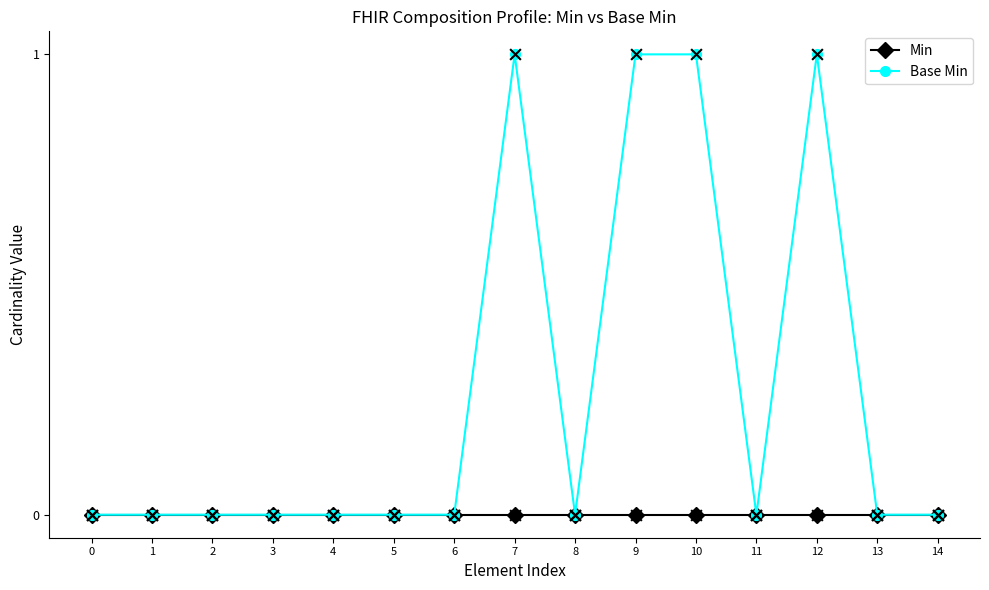

Which series changed the most between 0 and 7?

Base Min